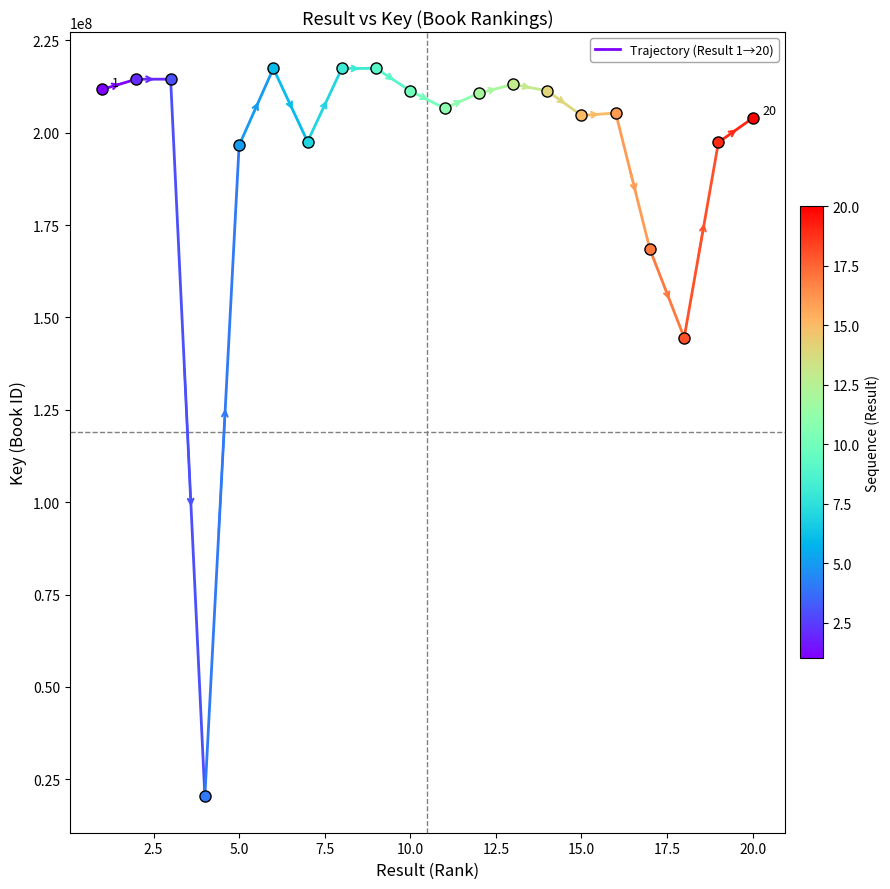

Approximately how many times larger is the value at 0.0 compared to 2.5?

1.0